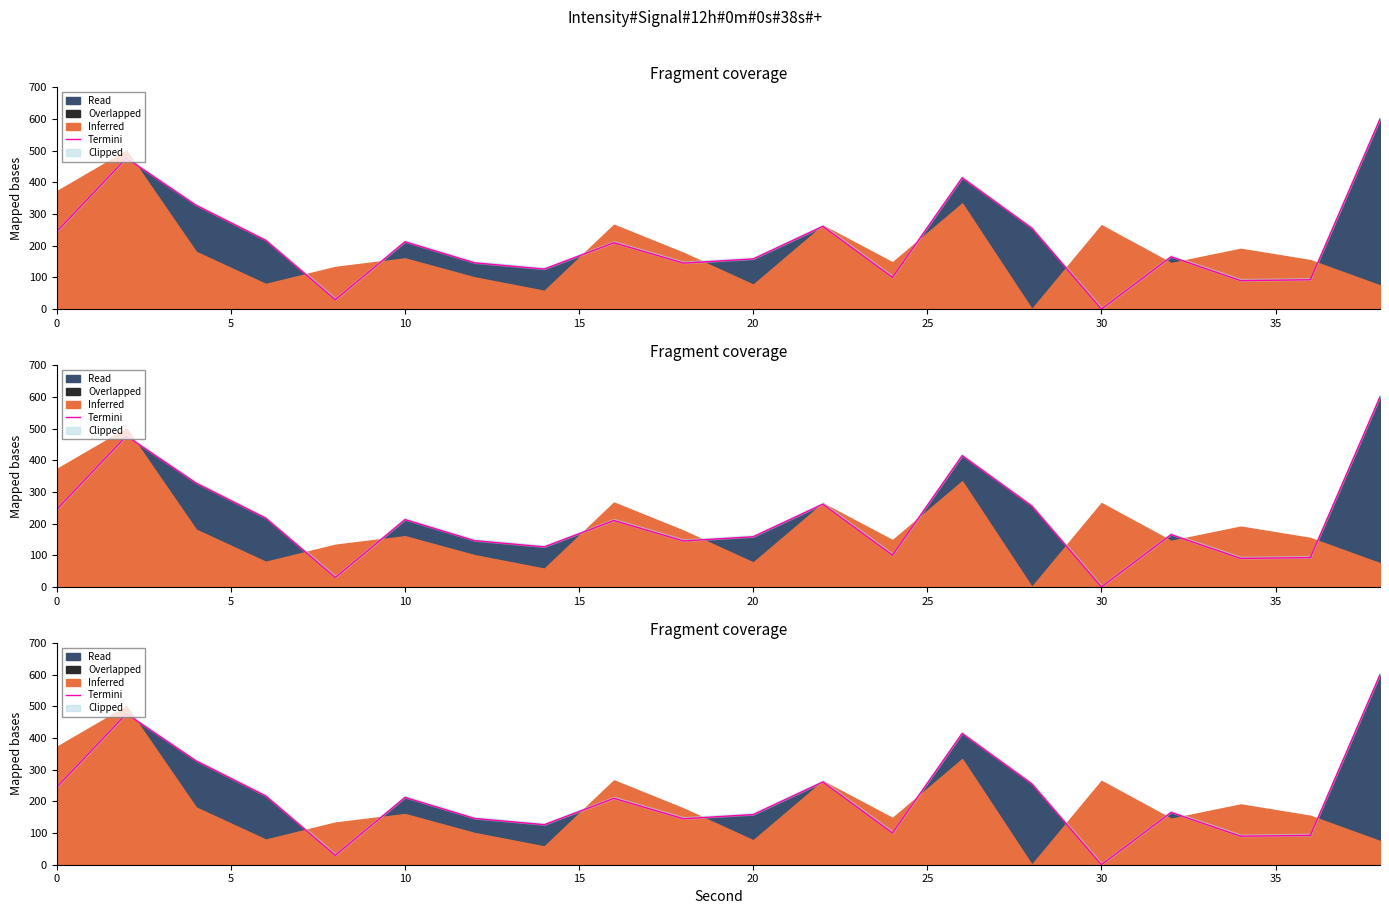

What is the average value?

213.6